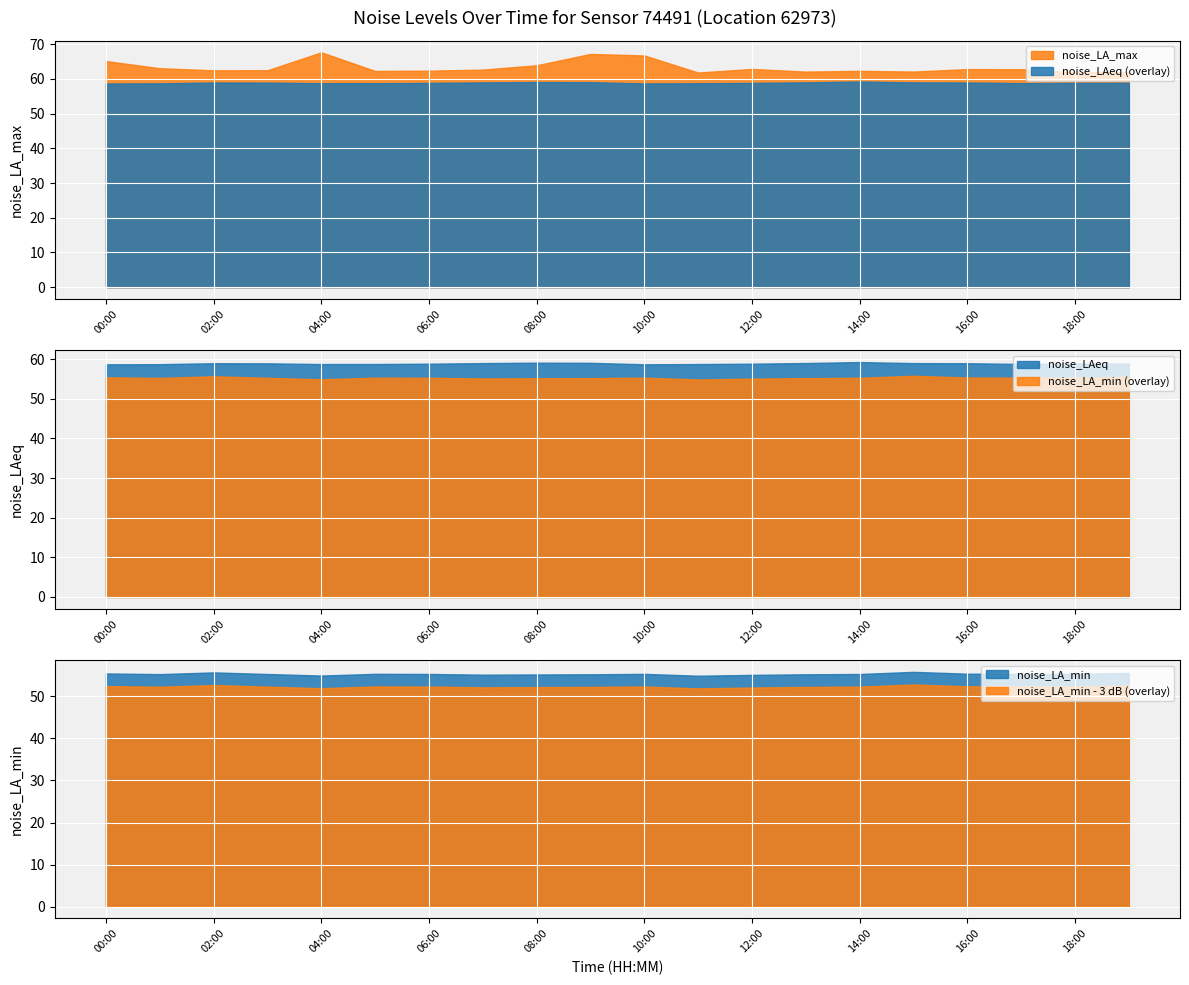

What is the difference between the highest and lowest values at 00:00?

9.7